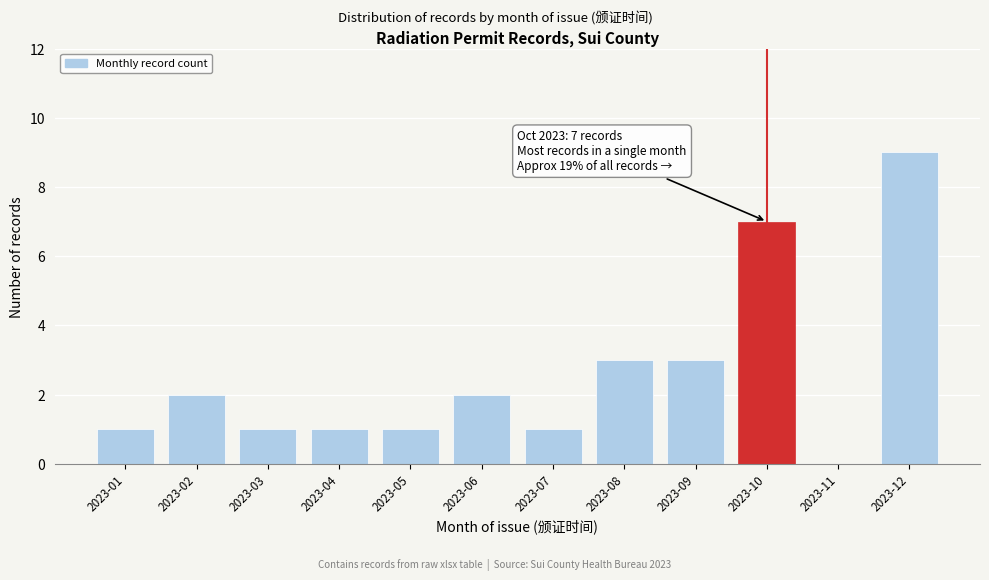

Reading right to left, transcribe all the data shown in this chart.

2023-12=9	2023-11=0	2023-10=7	2023-09=3	2023-08=3	2023-07=1	2023-06=2	2023-05=1	2023-04=1	2023-03=1	2023-02=2	2023-01=1